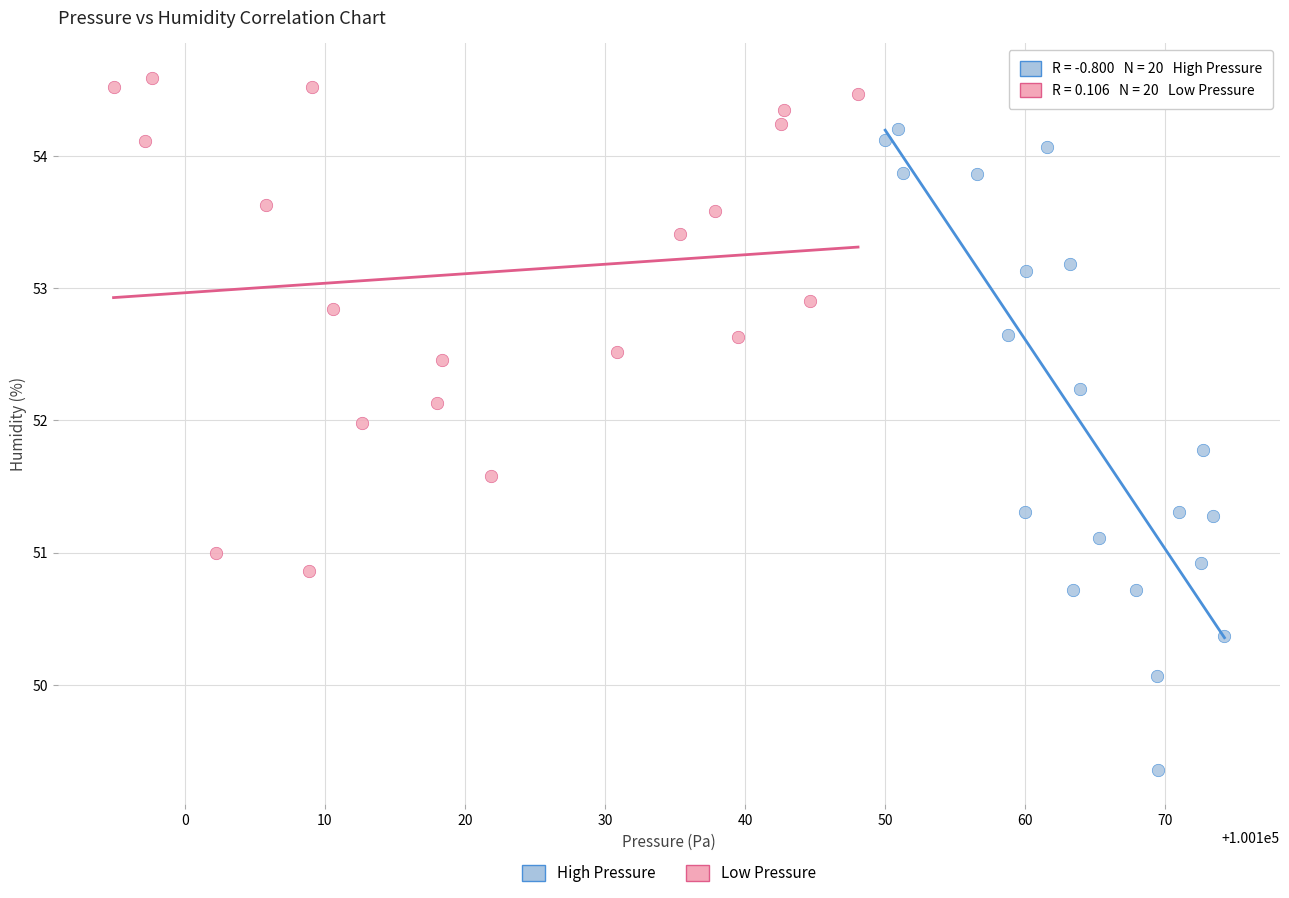

Which series reaches the maximum Y coordinate?

Low Pressure